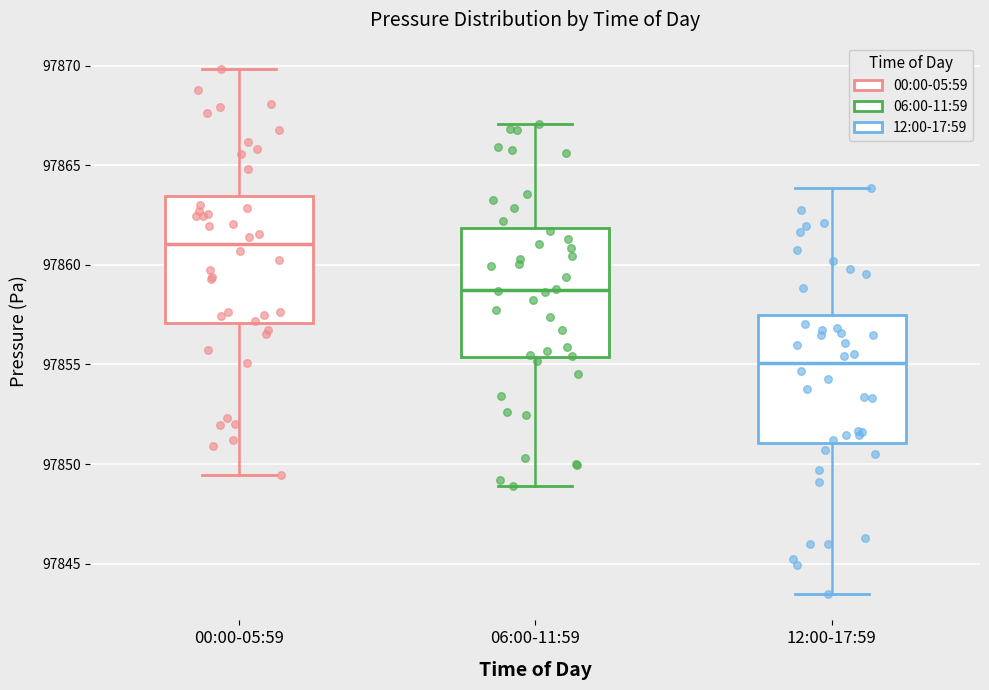

Where does the upper whisker of the box for 12:00-17:59 end on the y-axis? The values are not printed on the chart, so give them approximately, as read against the axis.

97864.0